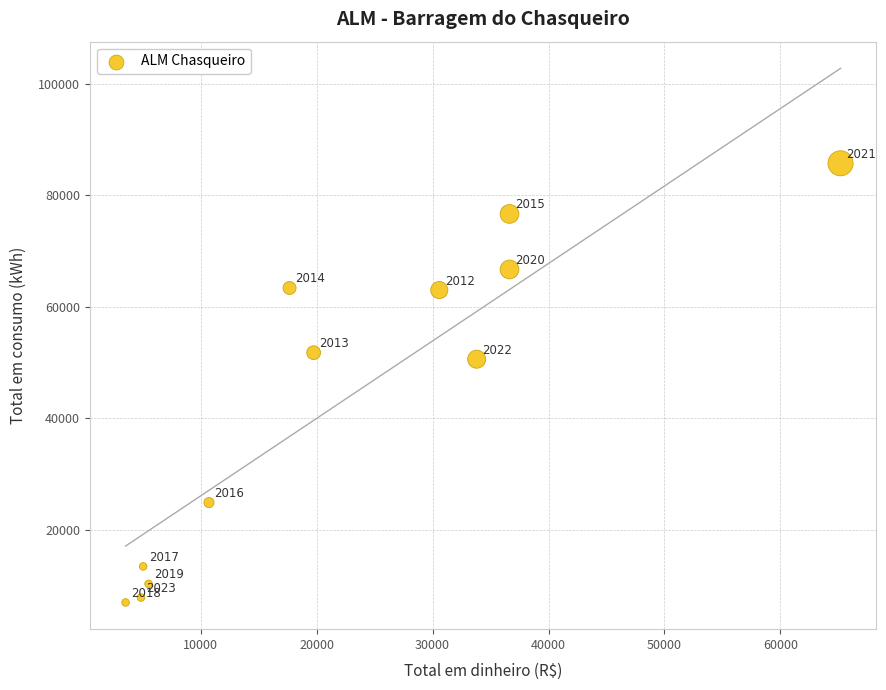

What Y value in the scatter plot is closest to 46358?

50612